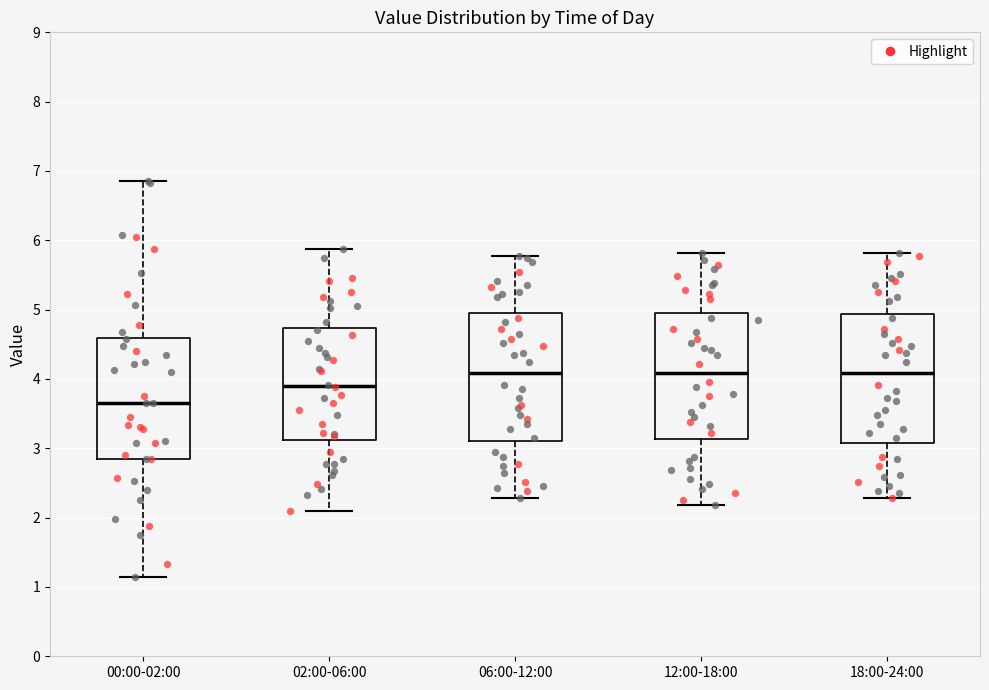

Reading left to right, read every box against the y-axis: the position of its median line, the range the box covers, and the ends of its whiskers. The values are not printed on the chart, so give them approximately, as read against the axis.

00:00-02:00: median 3.7, box 2.9 to 4.6, whiskers 1.2 to 6.9
02:00-06:00: median 3.9, box 3.1 to 4.7, whiskers 2.1 to 5.9
06:00-12:00: median 4.1, box 3.1 to 5.0, whiskers 2.3 to 5.8
12:00-18:00: median 4.1, box 3.1 to 4.9, whiskers 2.2 to 5.8
18:00-24:00: median 4.1, box 3.1 to 4.9, whiskers 2.3 to 5.8